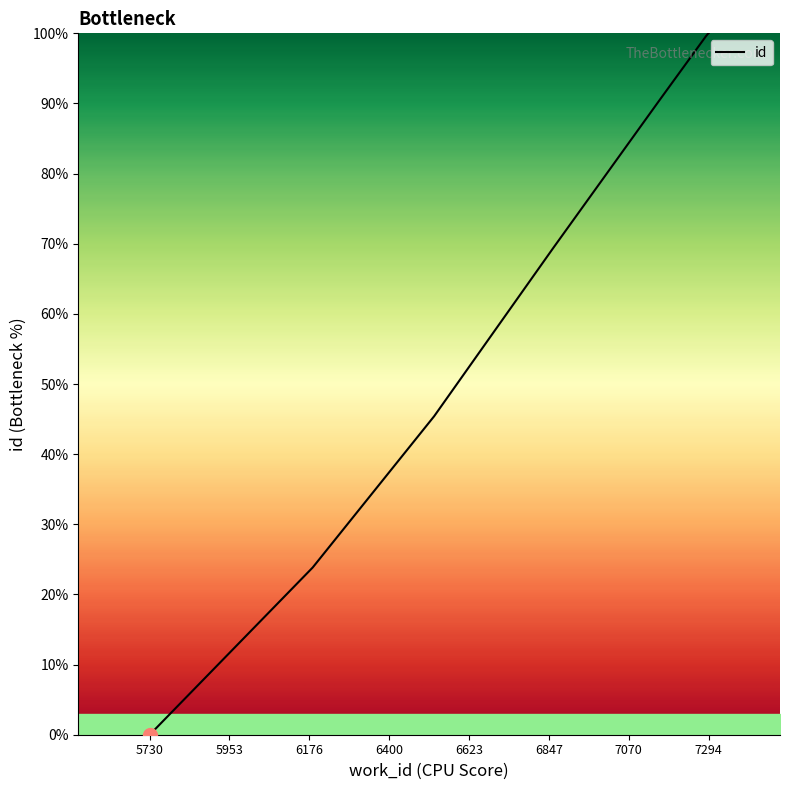

What is the sum of all values?

528.7